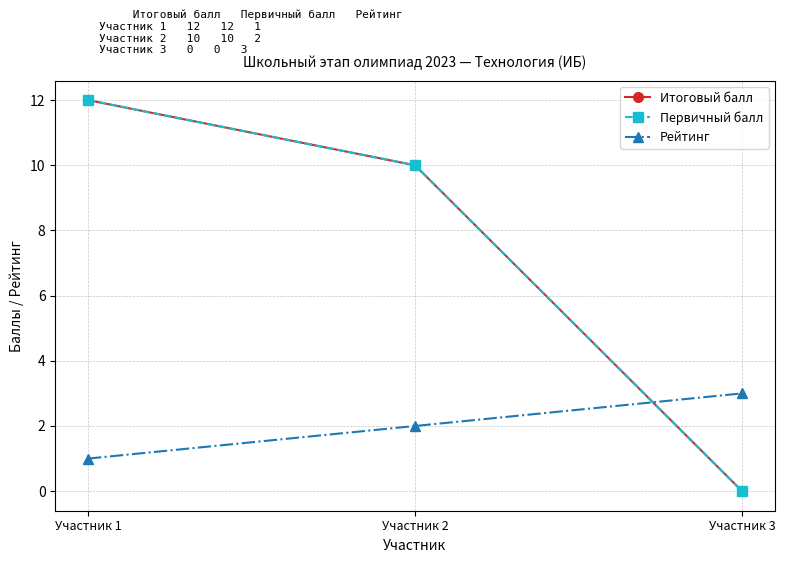

The Первичный балл series shows -5 at Участник 3. True or false?

False